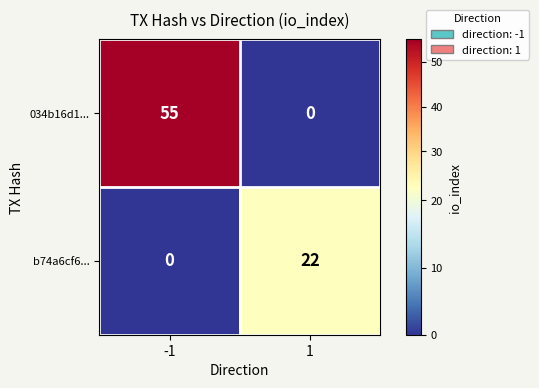

Is it true that b74a6cf6... equals 38 at 1?

False